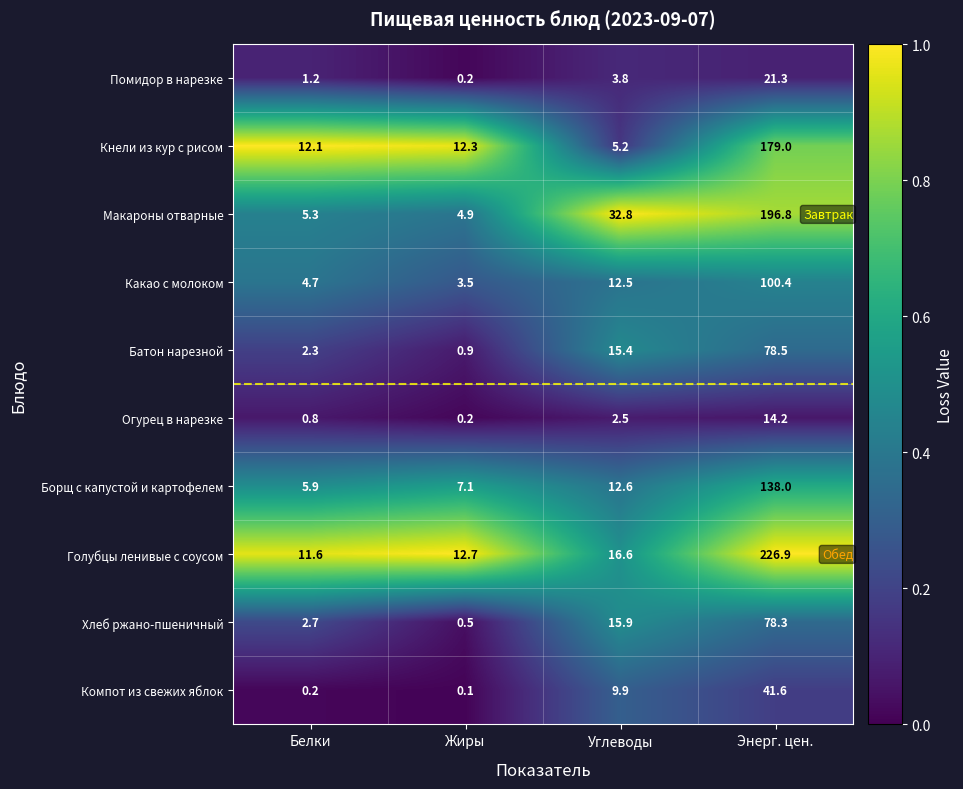

Which series has the largest range (max minus min)?

Голубцы ленивые с соусом